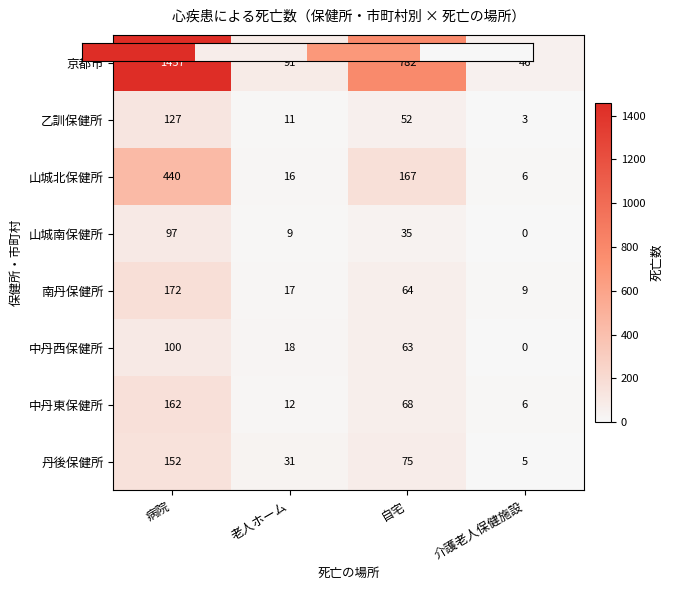

Which series has the largest range (max minus min)?

京都市